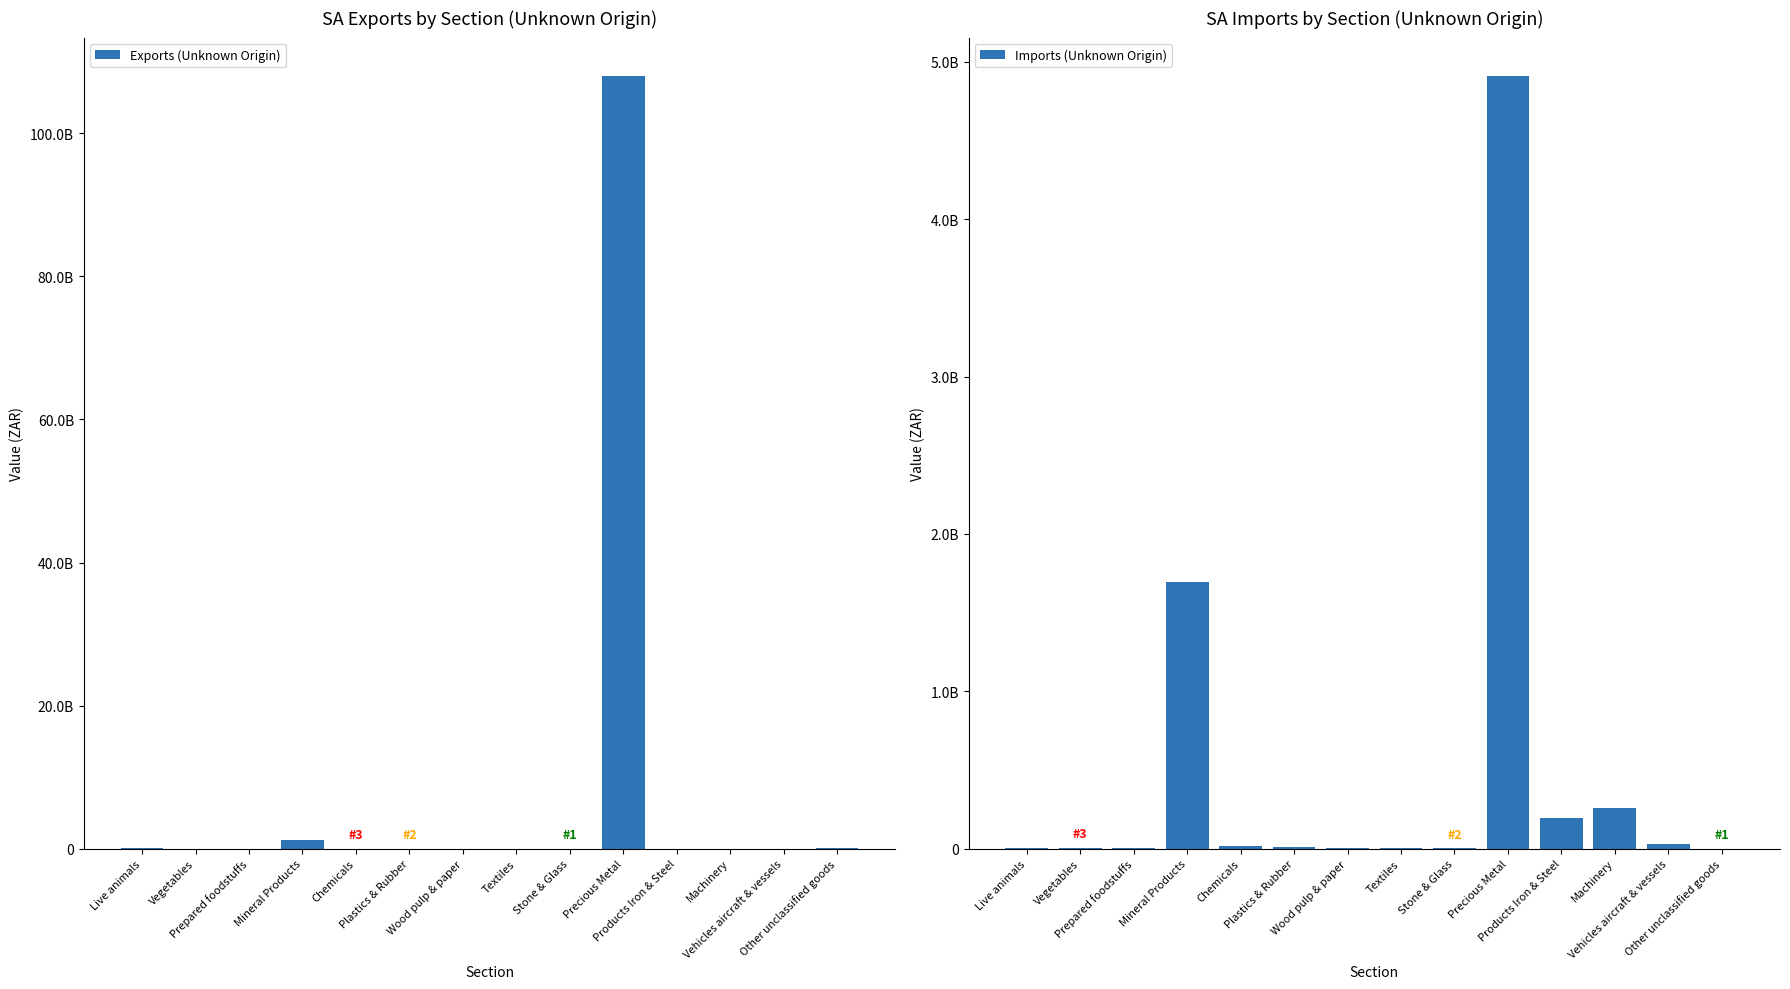

Reading left to right, what are all the values shown in this chart?

Exports (Unknown Origin): Live animals=83058104.0	Vegetables=240150.0	Prepared foodstuffs=925655.0	Mineral Products=1231876021.0	Chemicals=82095.0	Plastics & Rubber=13002.0	Wood pulp & paper=13359118.0	Textiles=253161.0	Stone & Glass=2400.0	Precious Metal=107994401479.0	Products Iron & Steel=178132.0	Machinery=11748746.0	Vehicles aircraft & vessels=939030.0	Other unclassified goods=30551205.0
Imports (Unknown Origin): Live animals=3818564.0	Vegetables=2557240.0	Prepared foodstuffs=3357499.0	Mineral Products=1691754817.0	Chemicals=14002997.0	Plastics & Rubber=8170823.0	Wood pulp & paper=3494065.0	Textiles=6133781.0	Stone & Glass=2309310.0	Precious Metal=4908458265.0	Products Iron & Steel=193563613.0	Machinery=259384543.0	Vehicles aircraft & vessels=29064734.0	Other unclassified goods=0.0